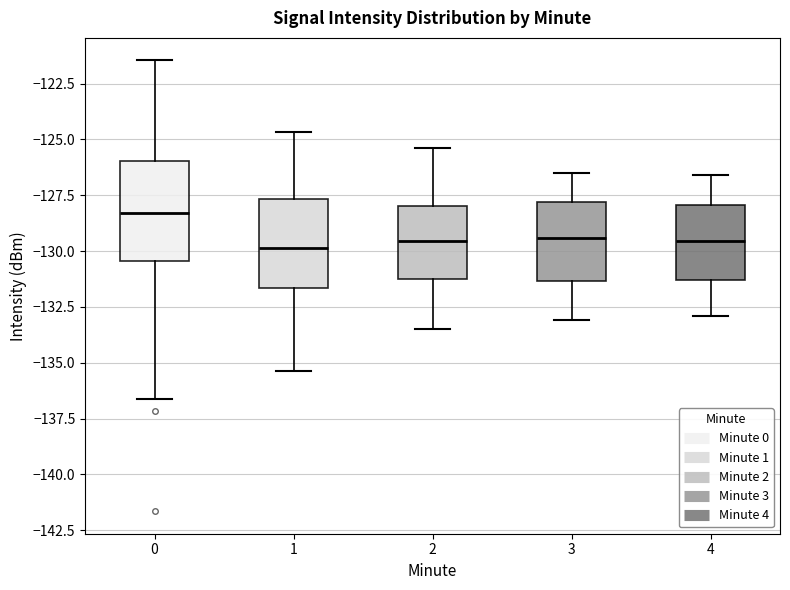

Reading left to right, transcribe this box plot: for each box, give where its median line is, the range the box spans, and where its two whiskers end, as read against the y-axis. The values are not printed on the chart, so give them approximately, as read against the axis.

0: median -128.5, box -130.5 to -126.0, whiskers -136.5 to -121.5
1: median -130.0, box -131.5 to -127.5, whiskers -135.5 to -124.5
2: median -129.5, box -131.0 to -128.0, whiskers -133.5 to -125.5
3: median -129.5, box -131.5 to -128.0, whiskers -133.0 to -126.5
4: median -129.5, box -131.5 to -128.0, whiskers -133.0 to -126.5